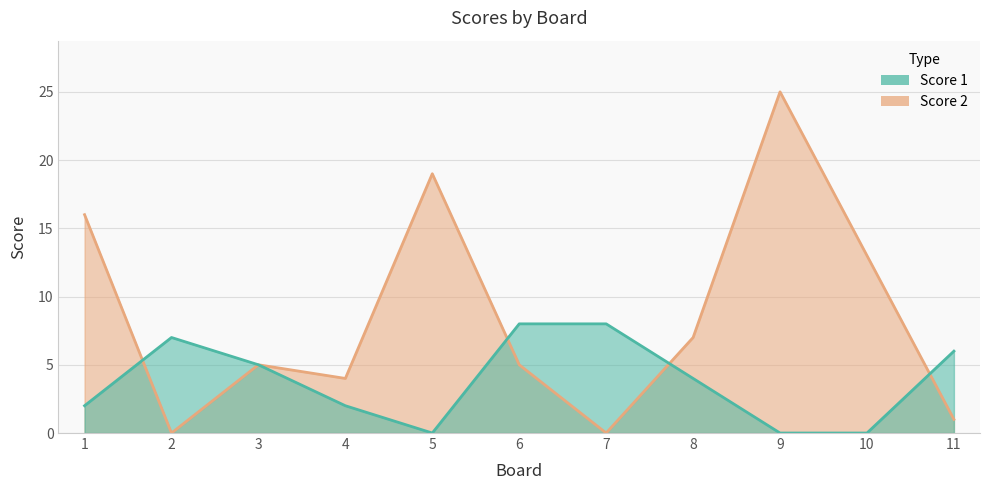

What is the value of the Score 2 point at the 5th from the left?

19